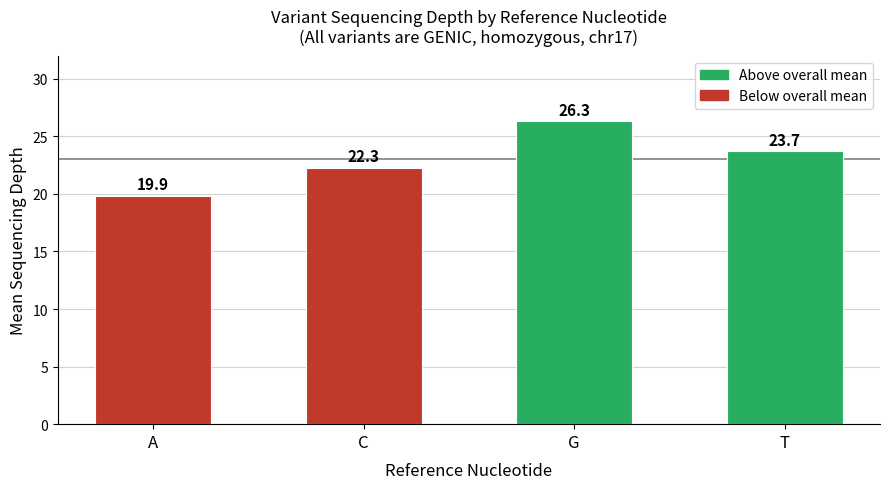

True or false: the data shows 36.9 at T.

False